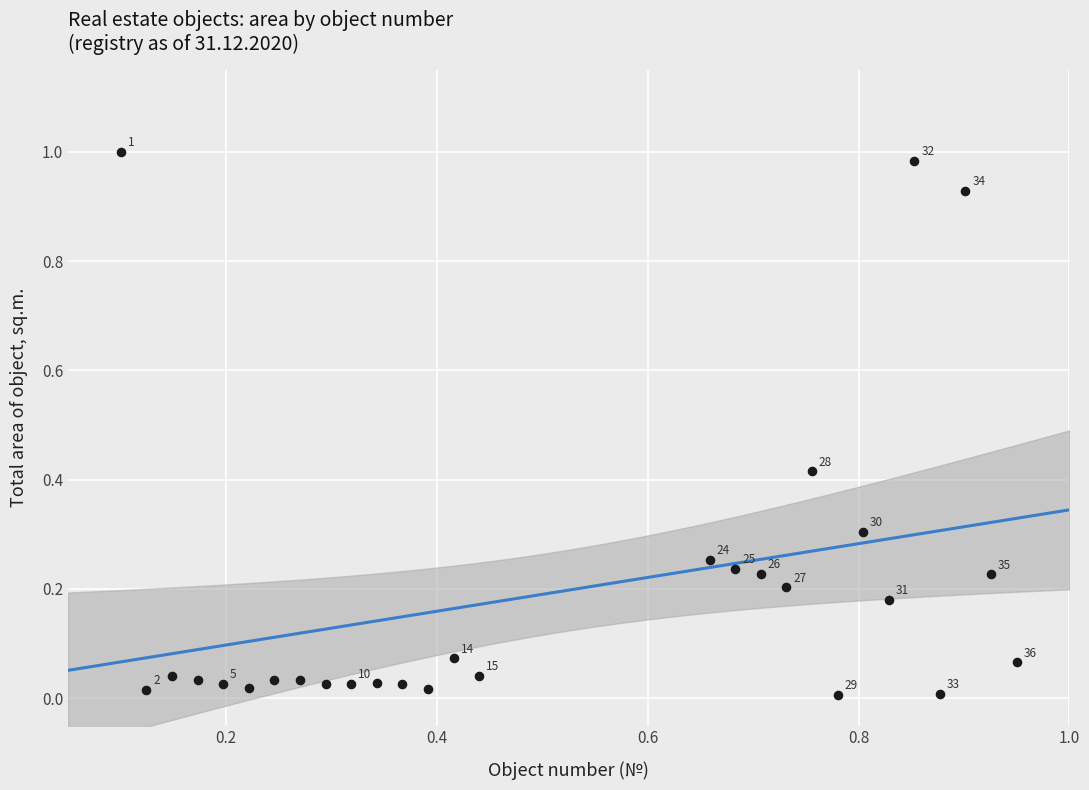

What is the range of X values (max minus min)?

0.8